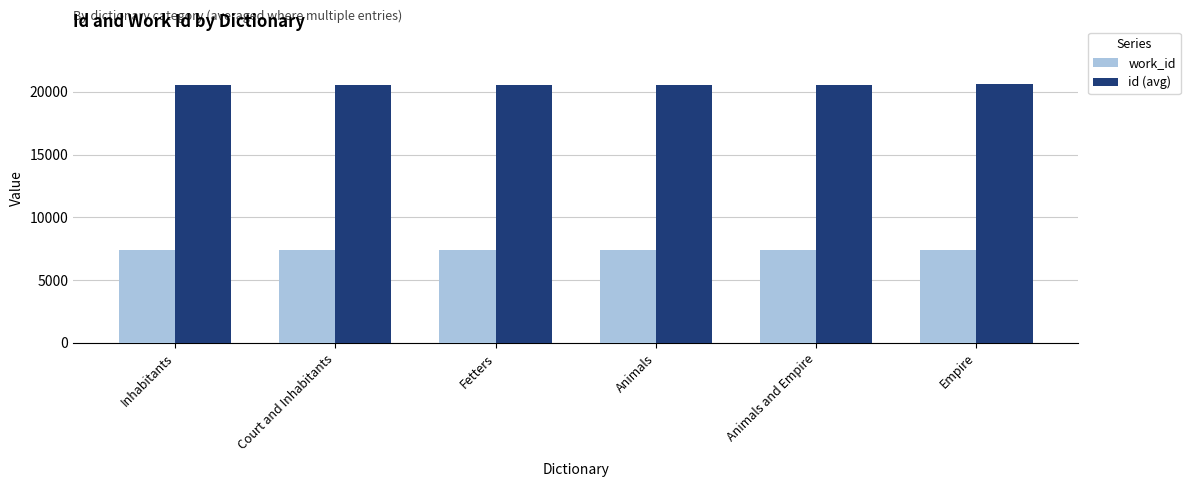

What is the sum of all id (avg) values?

123406